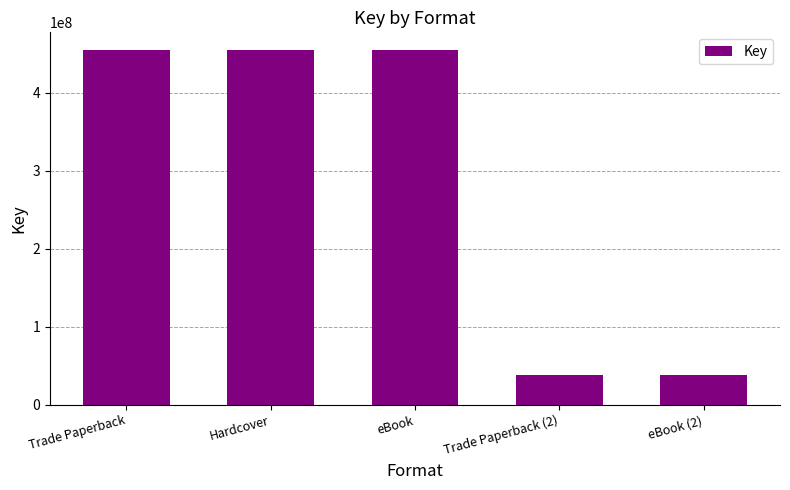

Read the value at Hardcover.

455126116